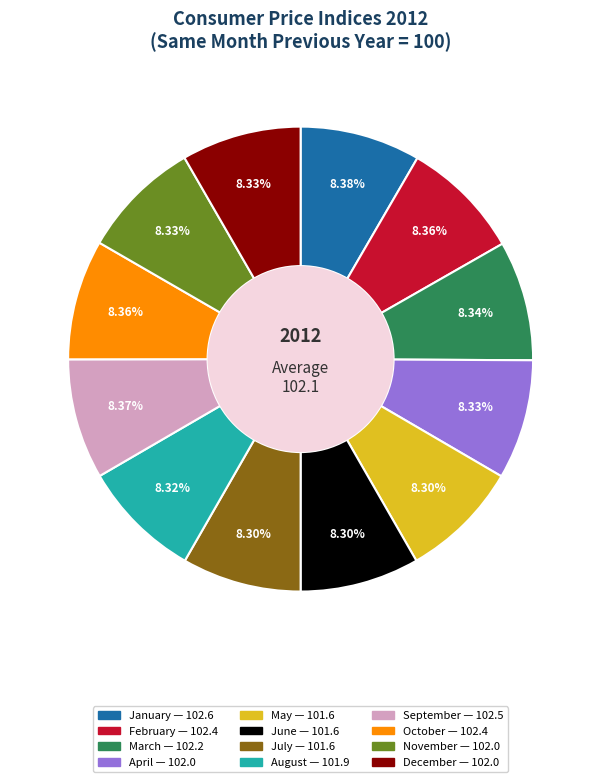

Count the number of slices in the pie.

12